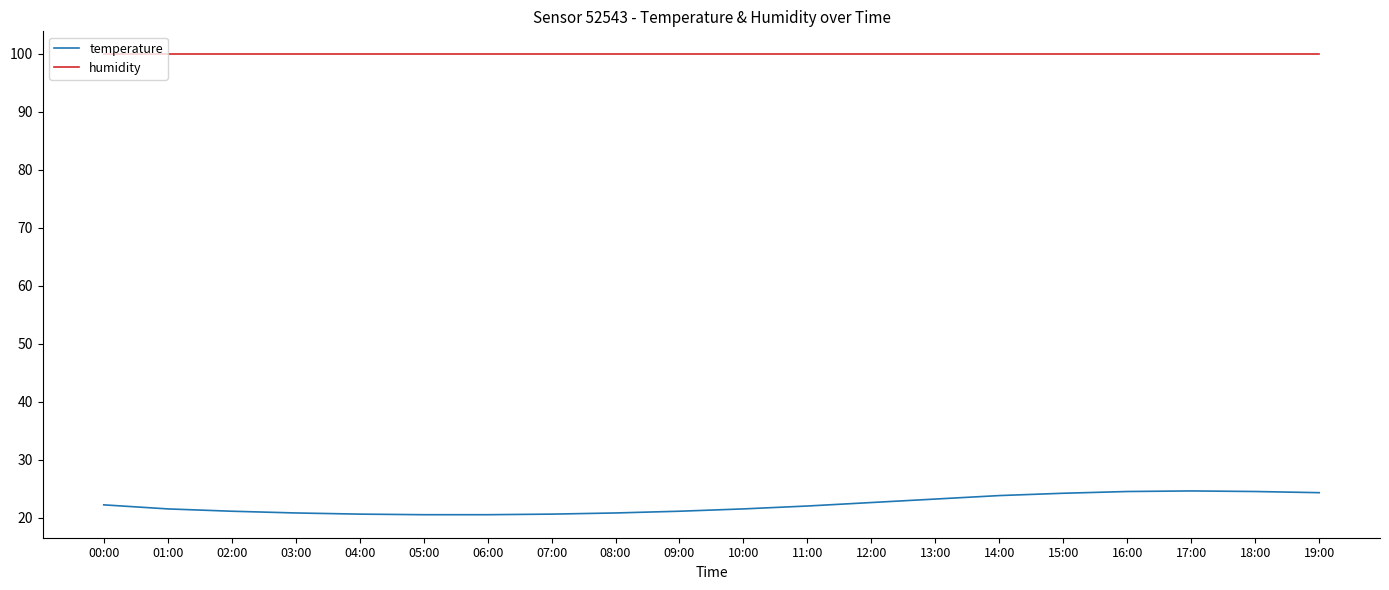

How many lines are shown in the chart?

2